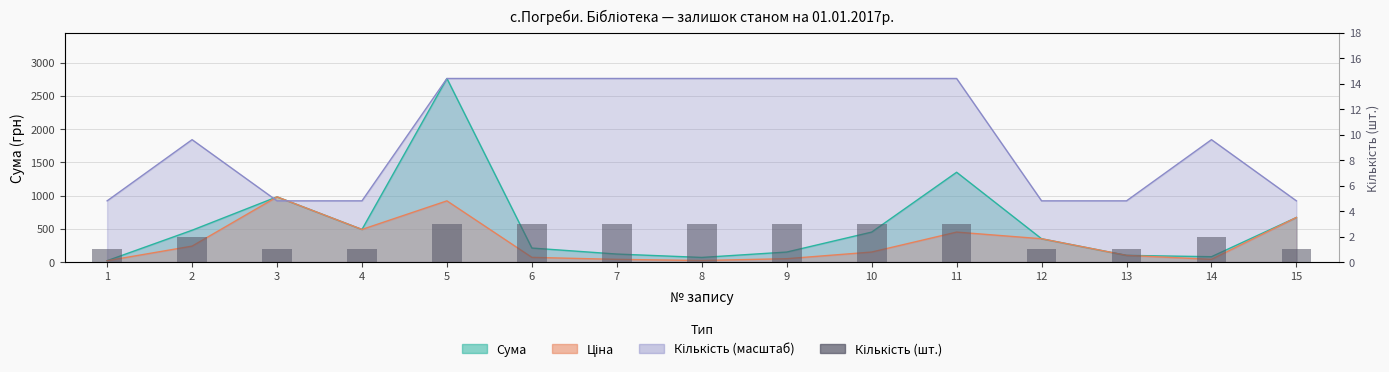

What is the ratio of the value at 8 to the value at 2?

1.5